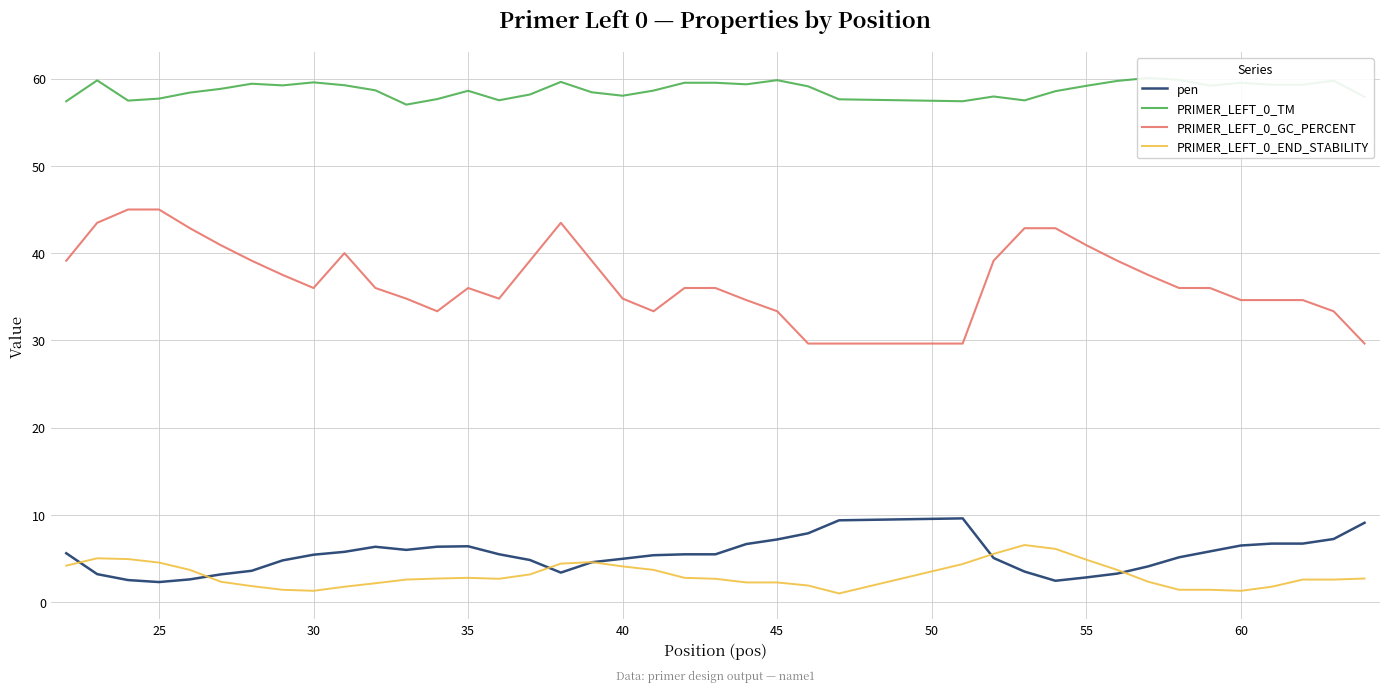

True or false: PRIMER_LEFT_0_END_STABILITY and PRIMER_LEFT_0_GC_PERCENT cross at least once.

False